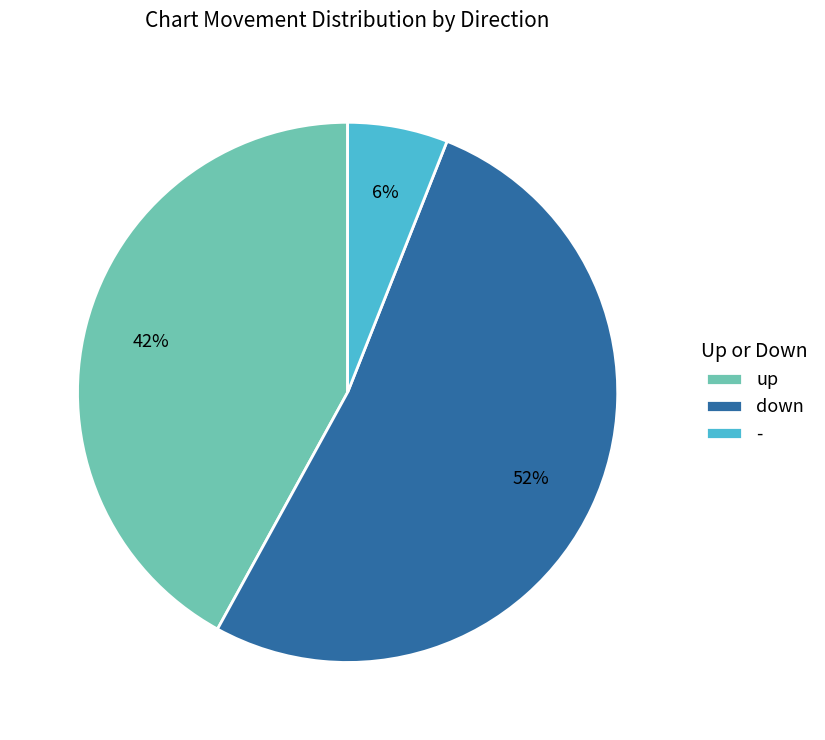

Which slice represents more than half of the pie?

down